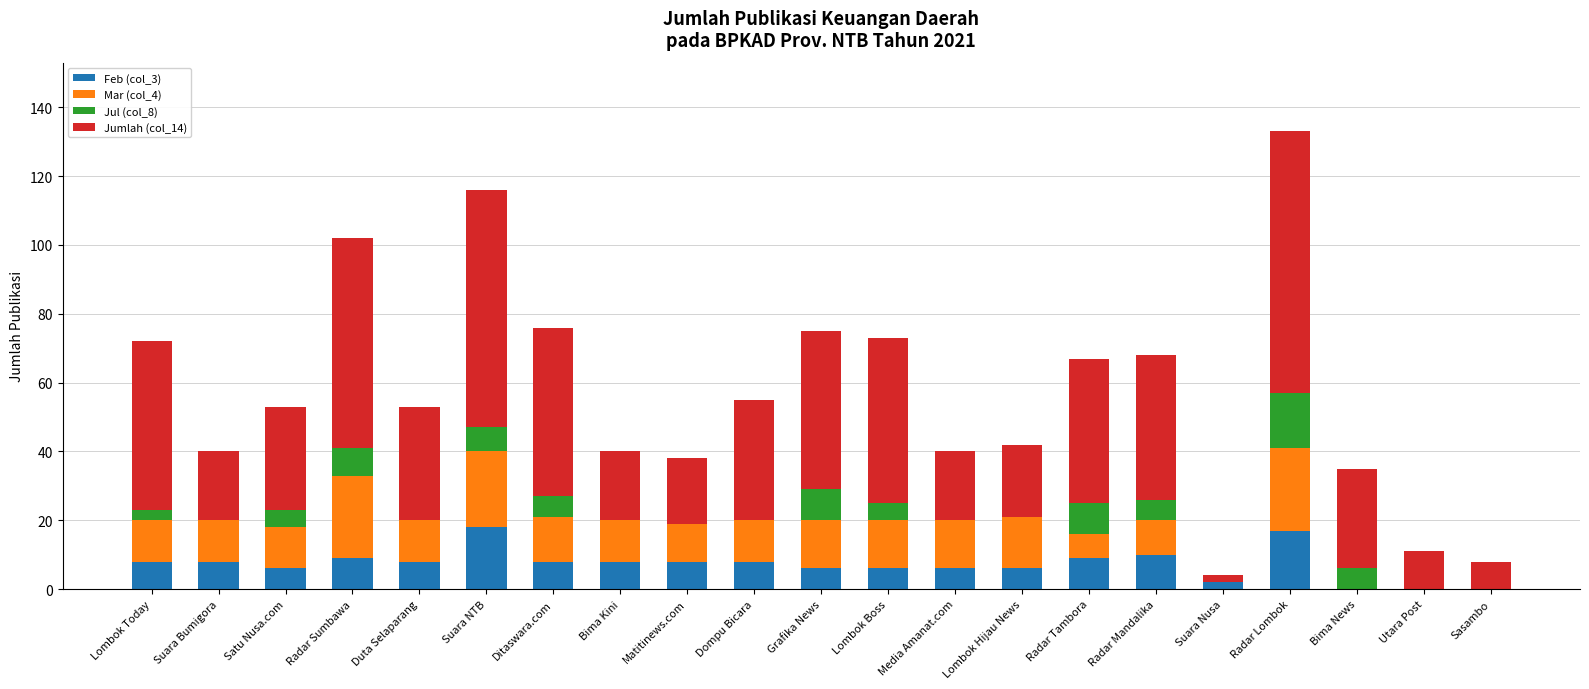

What is the total value across all series at Bima Kini?

40